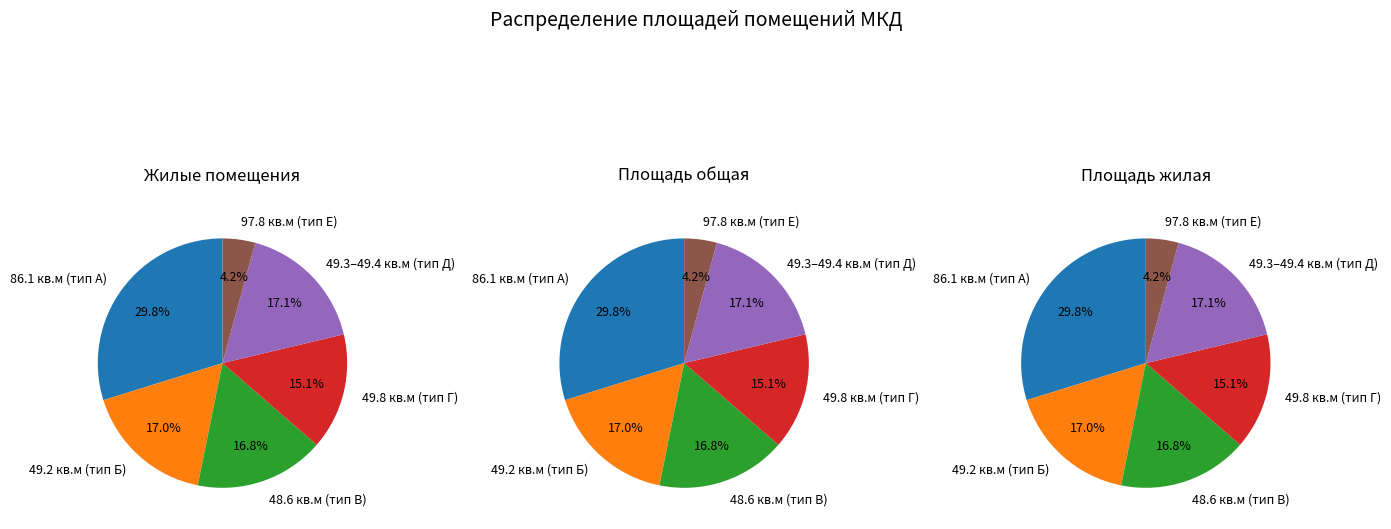

Does 11 represent more than half of the total?

No